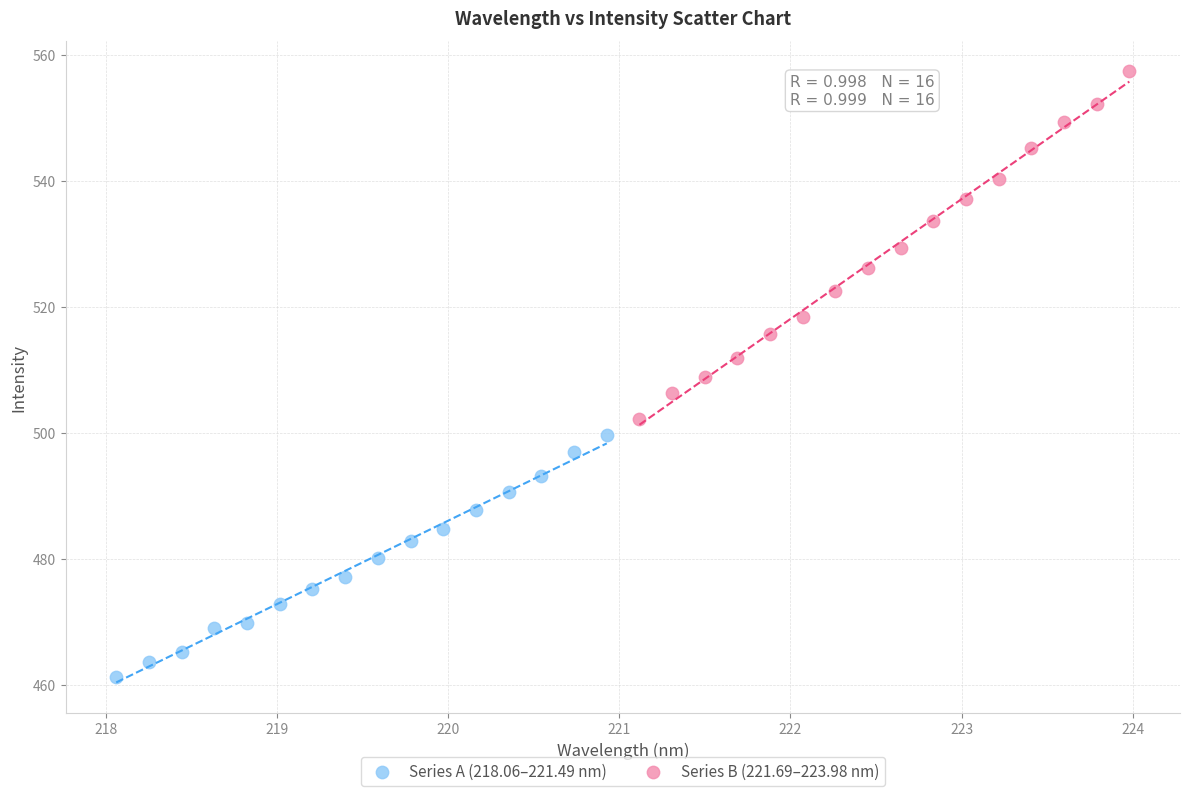

Which series has the widest spread of Y values?

Series B (221.69–223.98 nm)